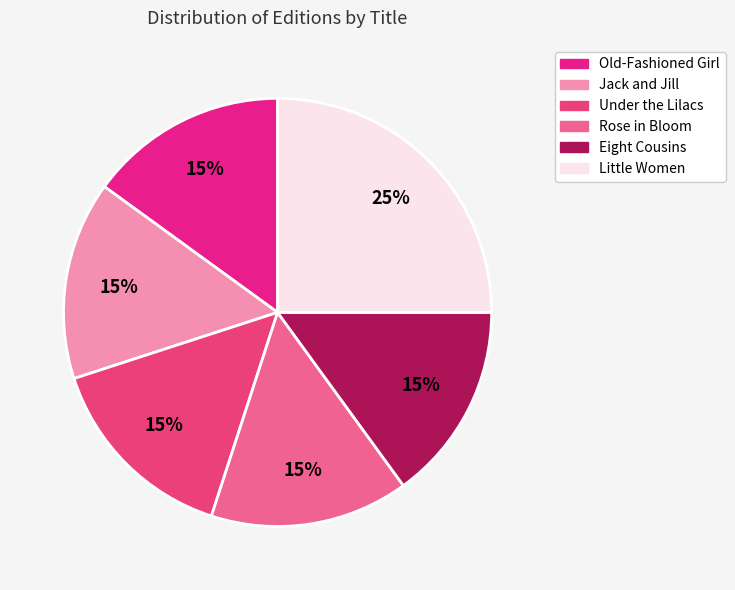

To the nearest percent, what portion does Rose in Bloom represent?

15%